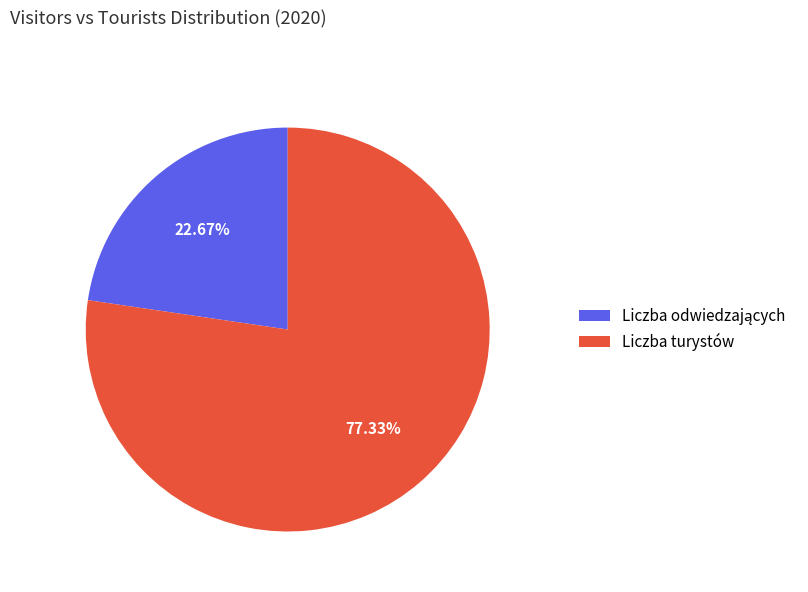

Which slice is the largest?

Liczba turystów